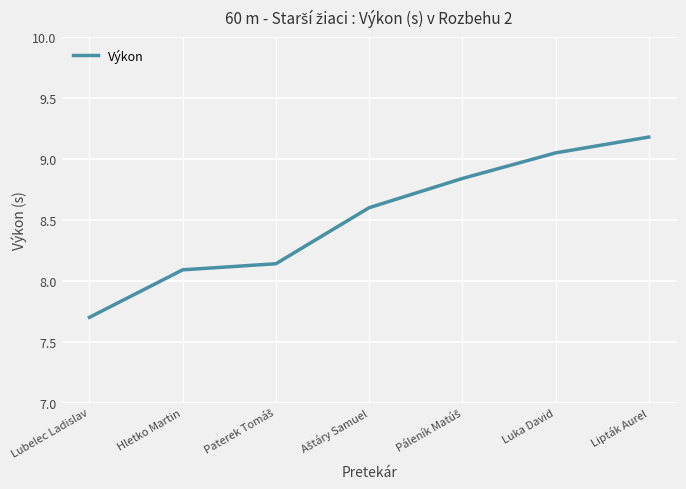

At which category does the chart reach its peak across all series?

Lipták Aurel